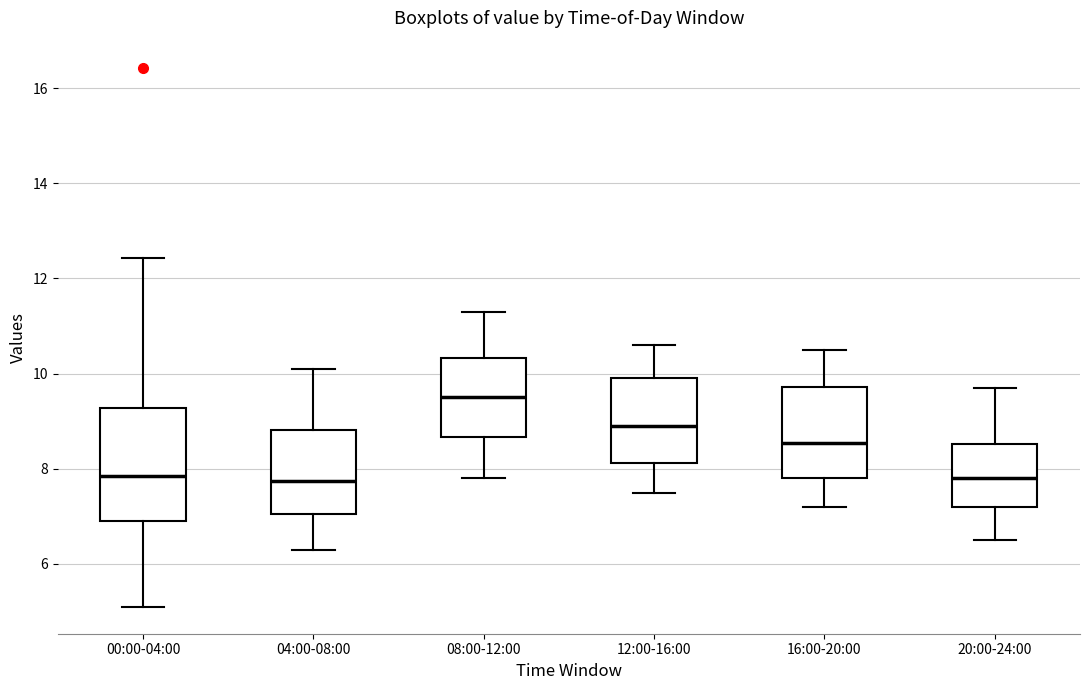

Which box is the tallest, from its lower edge to its upper edge?

00:00-04:00